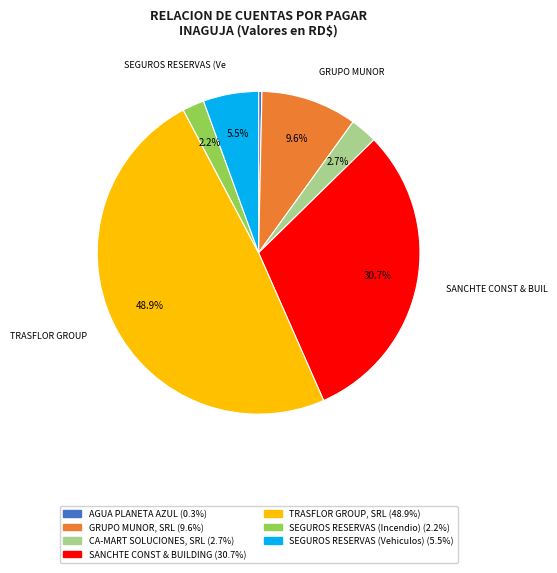

Which category has the smallest portion of the pie?

AGUA PLANETA AZUL